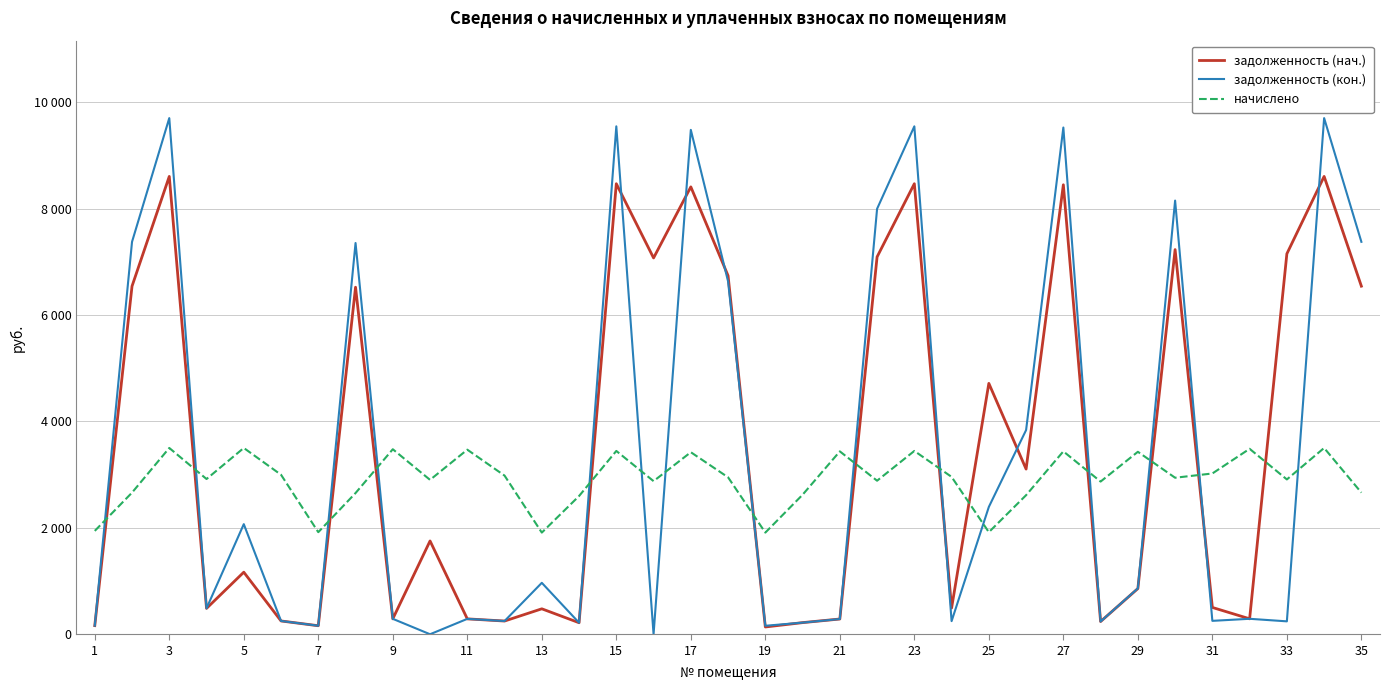

Does the chart display data point markers on the line(s)?

No